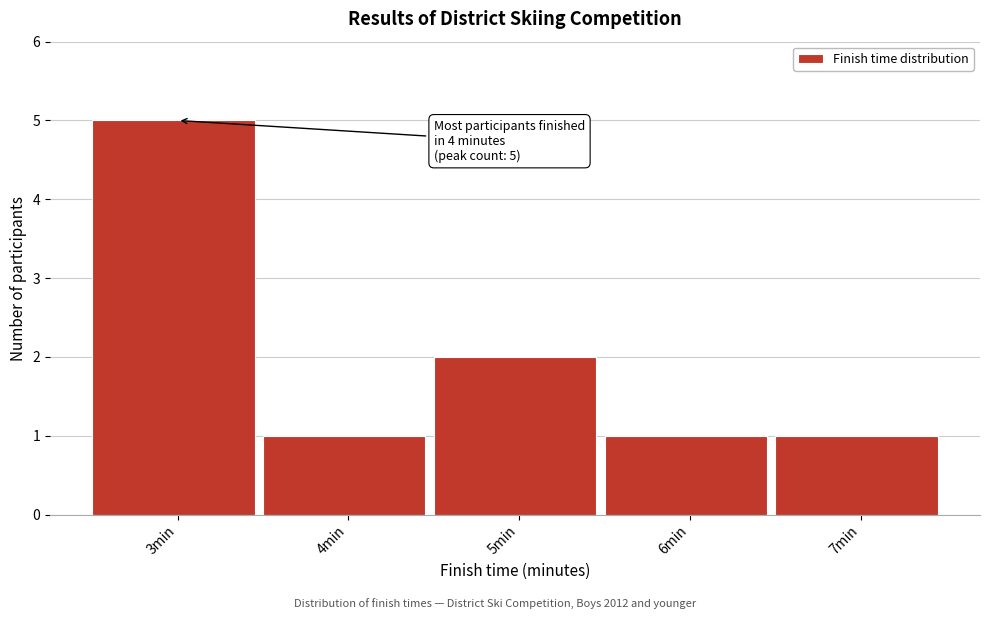

Reading right to left, extract all data points from this chart.

1	1	2	1	5